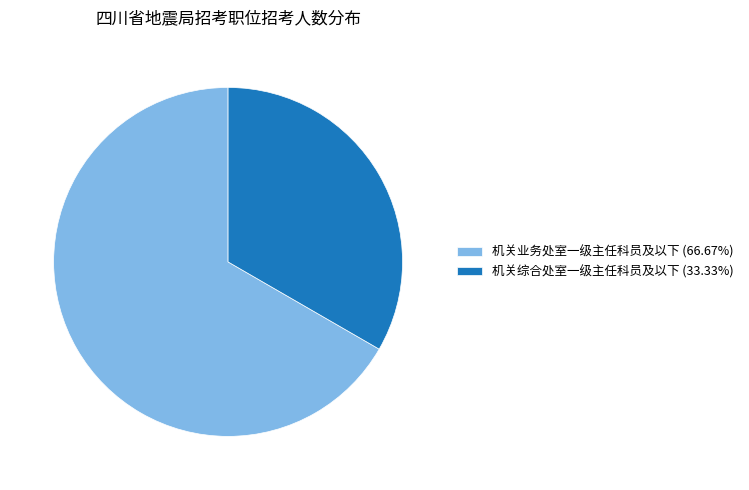

Is there any slice that represents more than half of the pie?

Yes